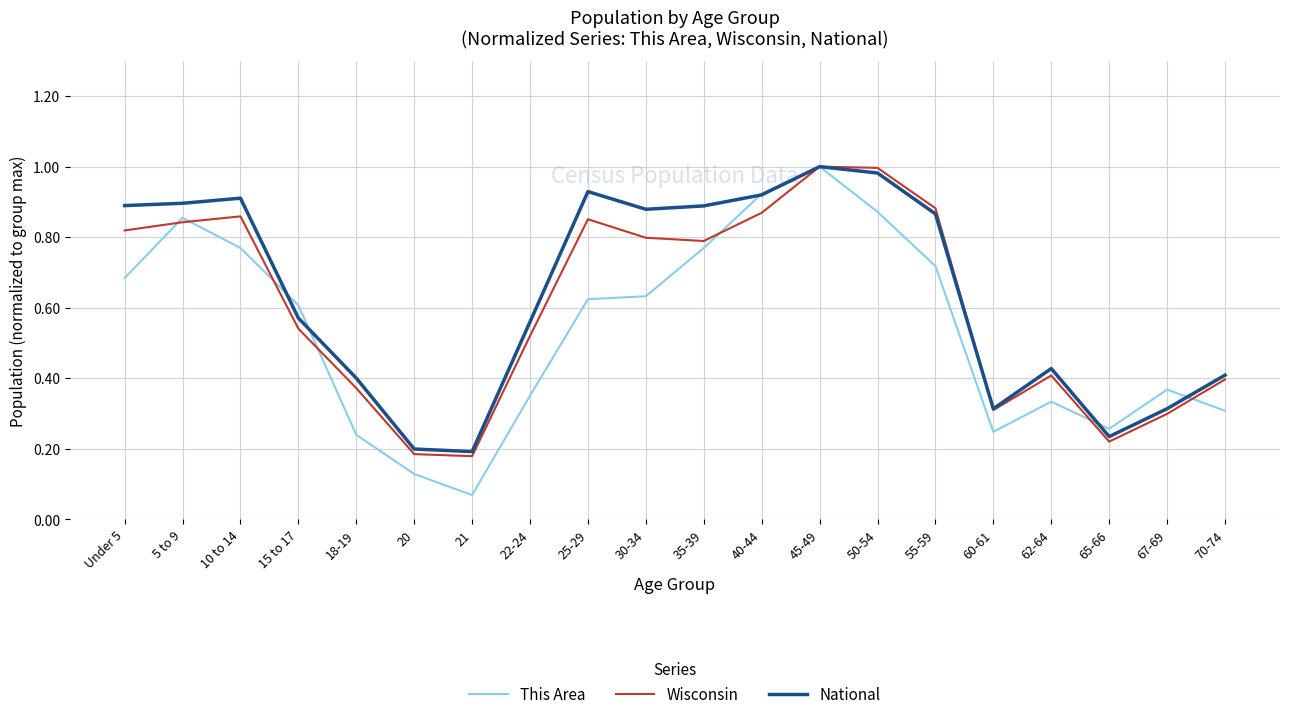

At which category is the sum across all series the highest?

45-49